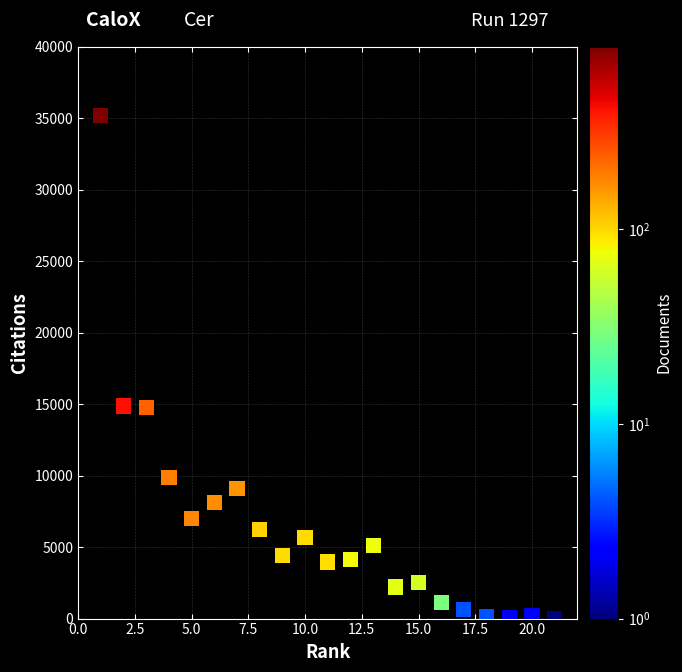

What is the range of X values (max minus min)?

20